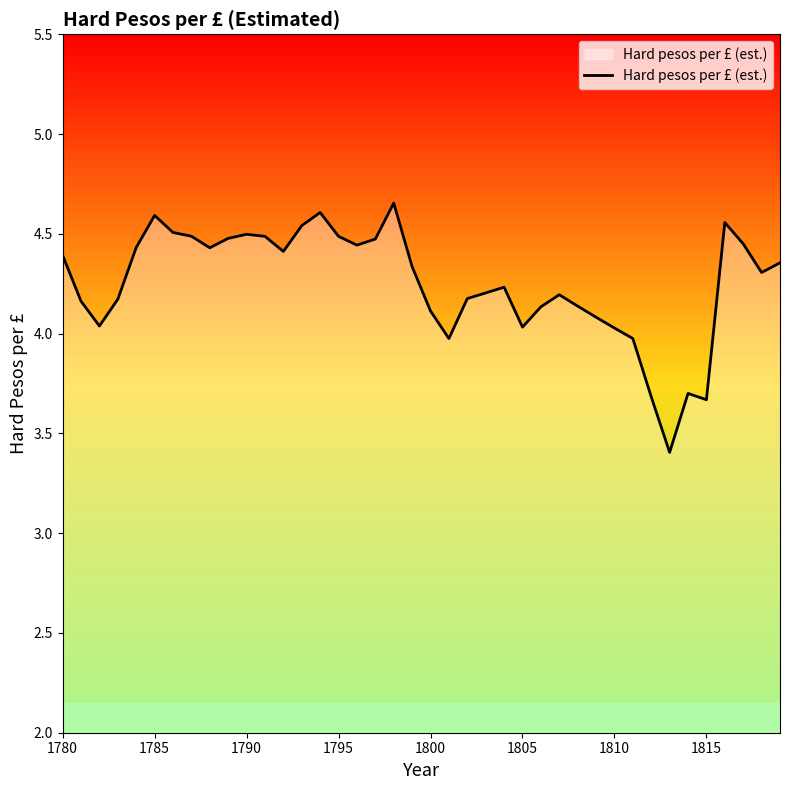

What is the smallest value displayed?

3.4